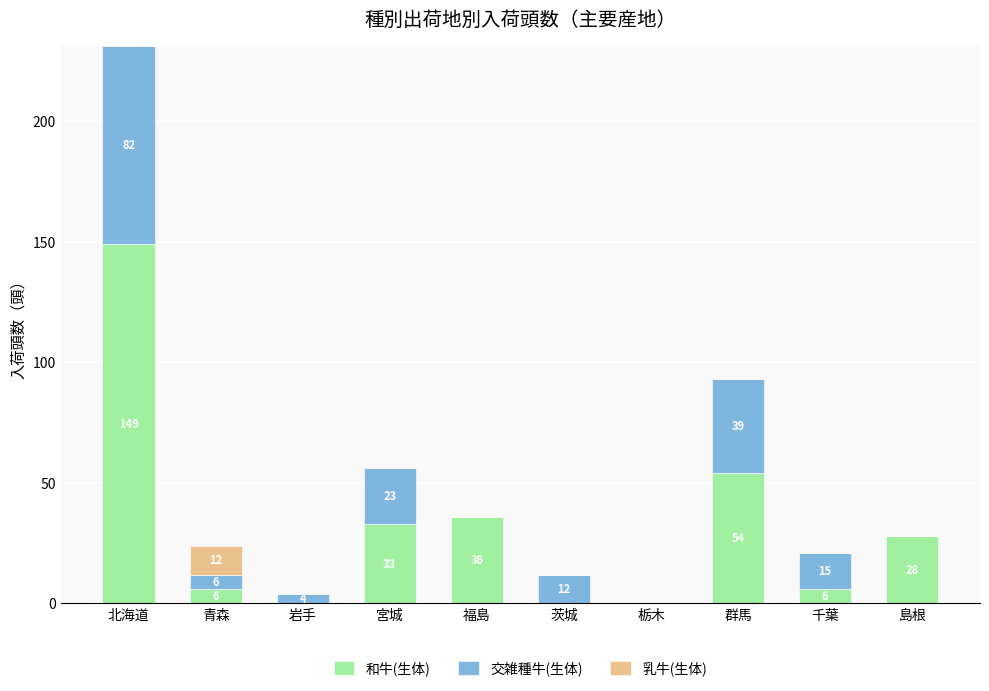

What is the total value across all series at 福島?

36